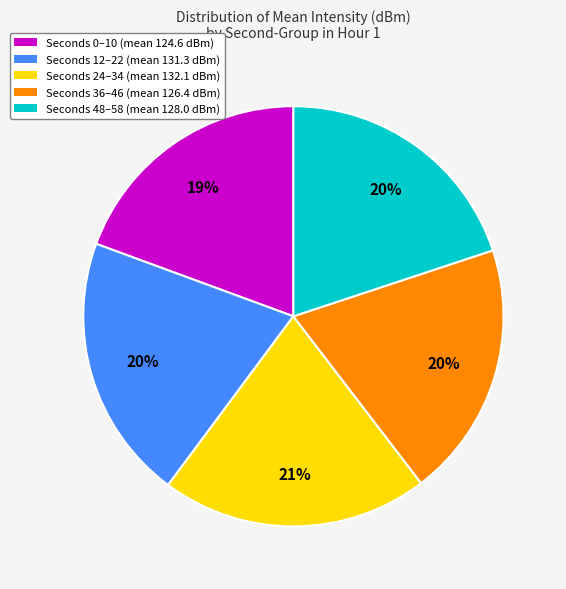

Is there any slice that represents more than half of the pie?

No